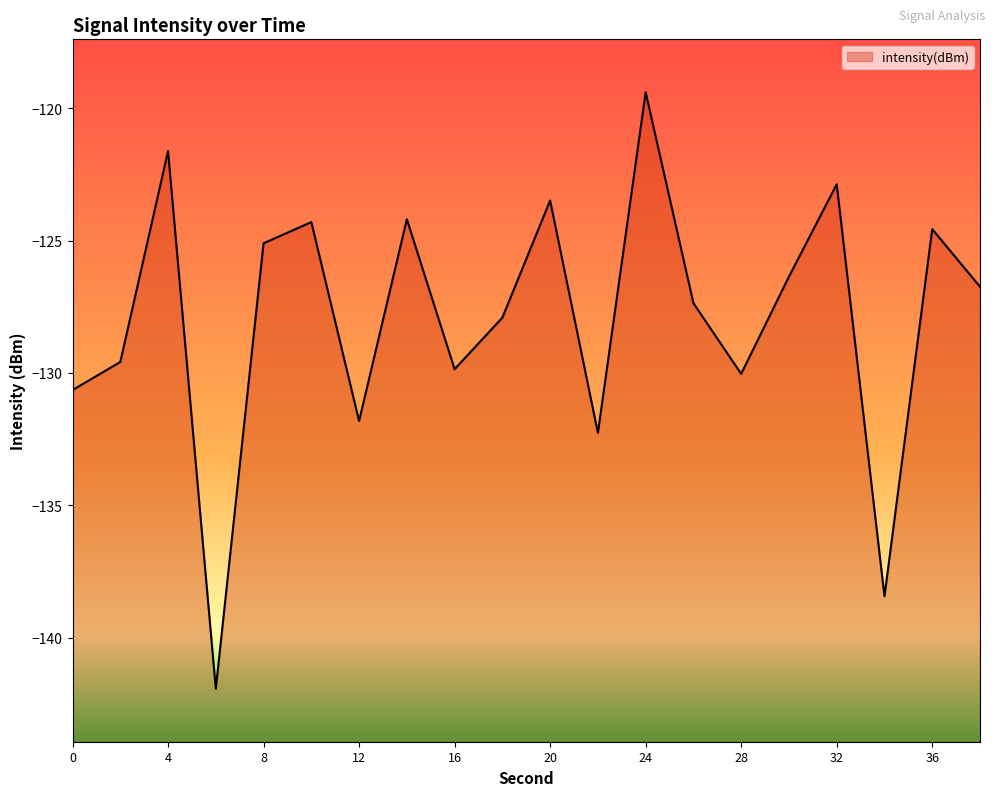

Is it true that the value at 10 is -177.4?

False